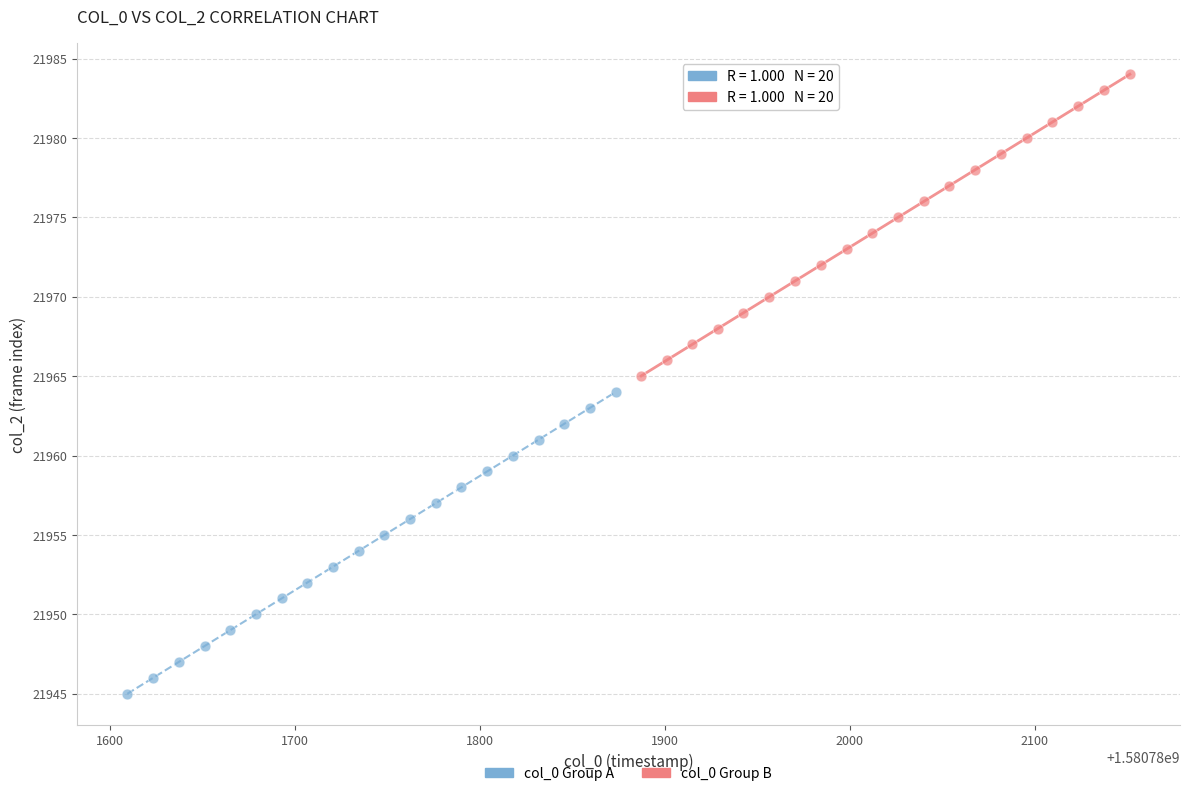

What are all the series names shown in the legend?

col_0 Group A, col_0 Group B